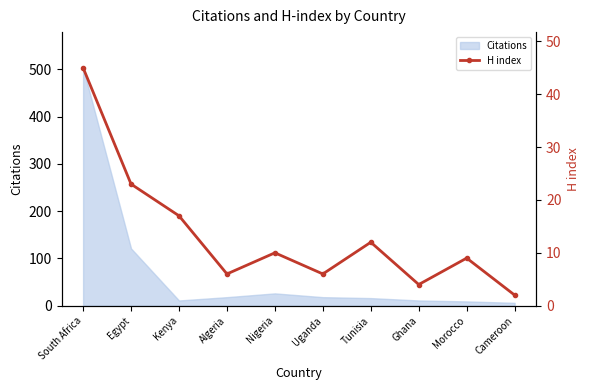

Between South Africa and Nigeria, which is larger?

South Africa